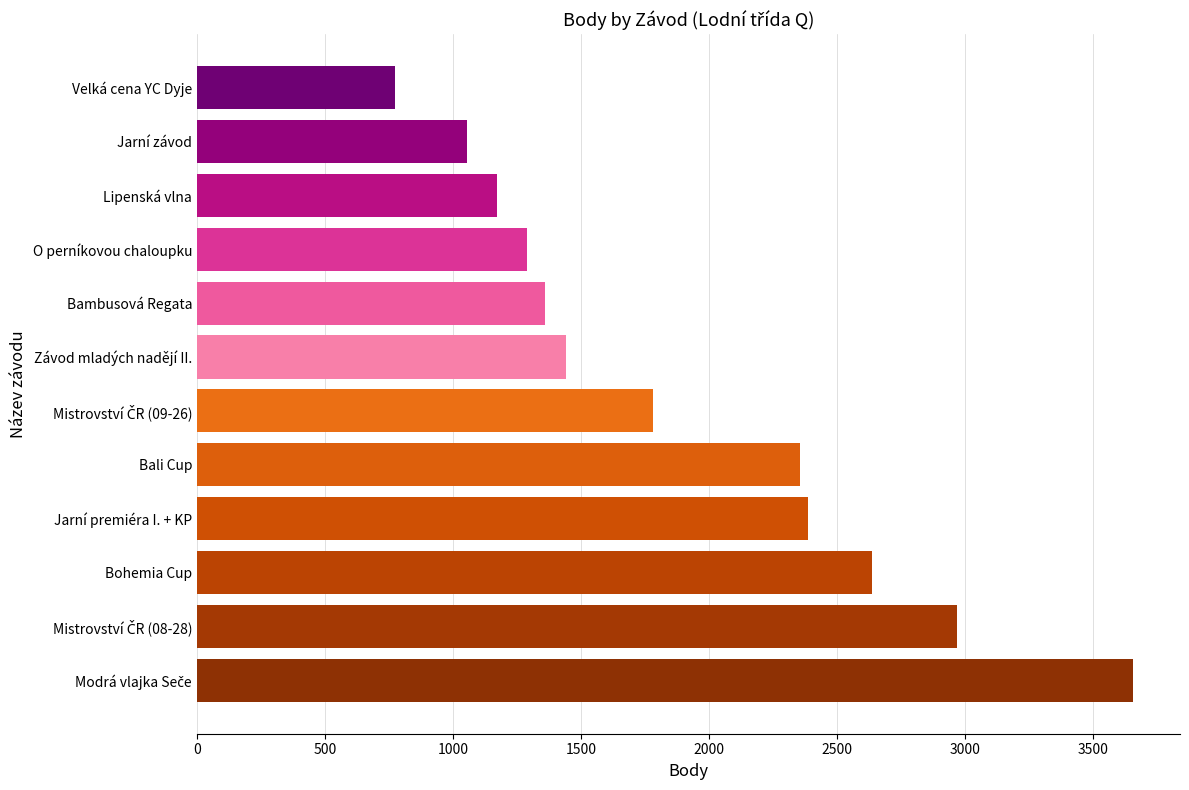

Reading bottom to top, transcribe all the data shown in this chart.

3656	2969	2637	2388	2356	1782	1442	1360	1290	1172	1054	774